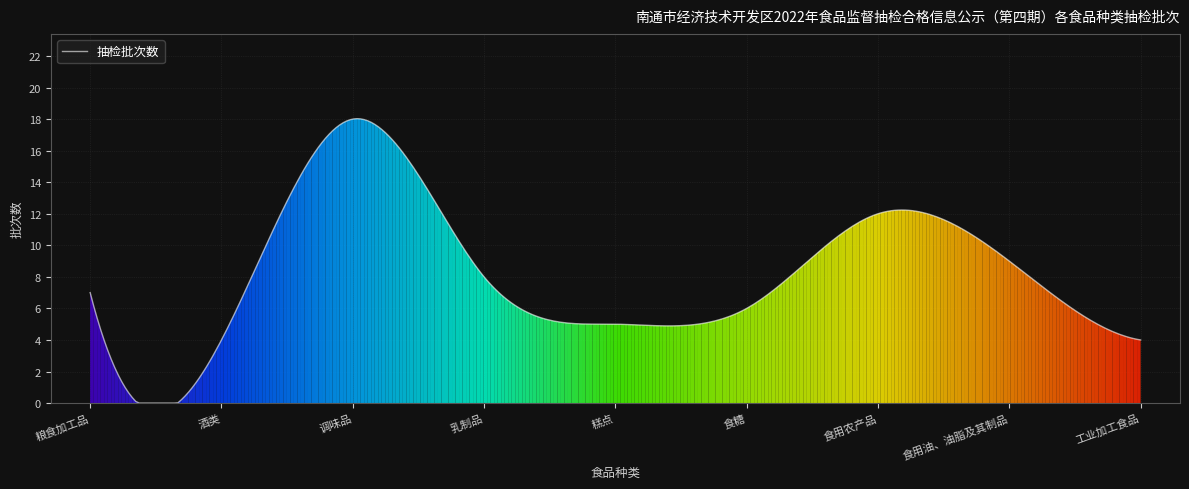

What is the difference between the maximum and minimum values?

18.0